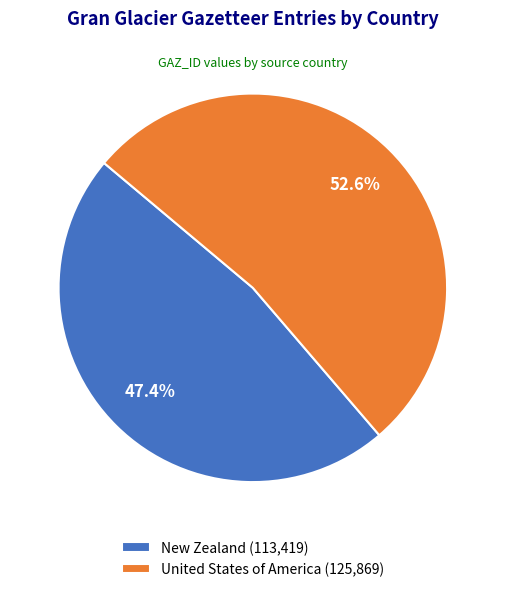

To the nearest percent, what percentage of the pie is United States of America?

53%